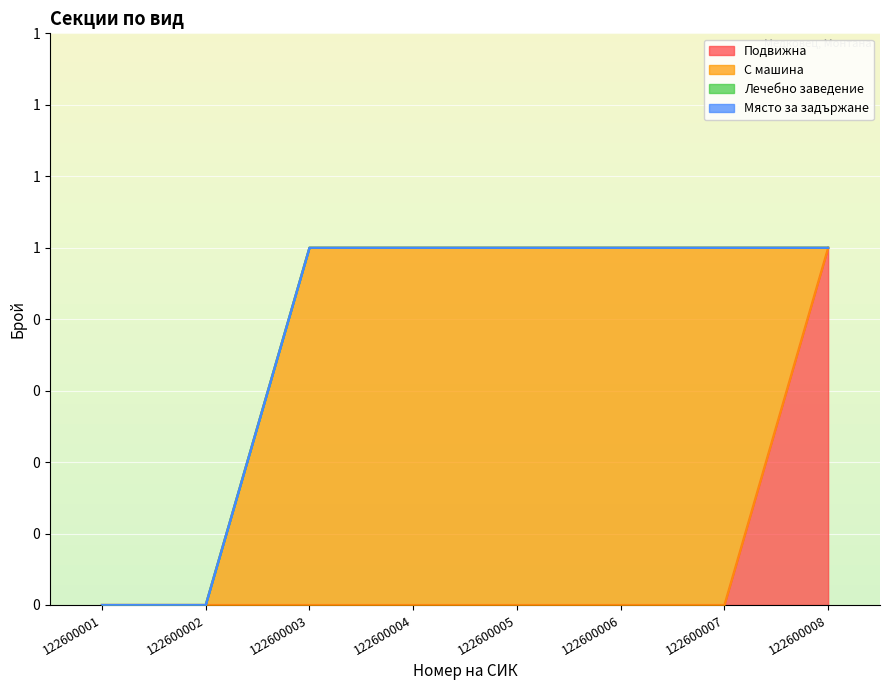

Reading left to right, extract all data points from this chart.

Подвижна: 122600001=0	122600002=0	122600003=0	122600004=0	122600005=0	122600006=0	122600007=0	122600008=1
С машина: 122600001=0	122600002=0	122600003=1	122600004=1	122600005=1	122600006=1	122600007=1	122600008=0
Лечебно заведение: 122600001=0	122600002=0	122600003=0	122600004=0	122600005=0	122600006=0	122600007=0	122600008=0
Място за задържане: 122600001=0	122600002=0	122600003=0	122600004=0	122600005=0	122600006=0	122600007=0	122600008=0